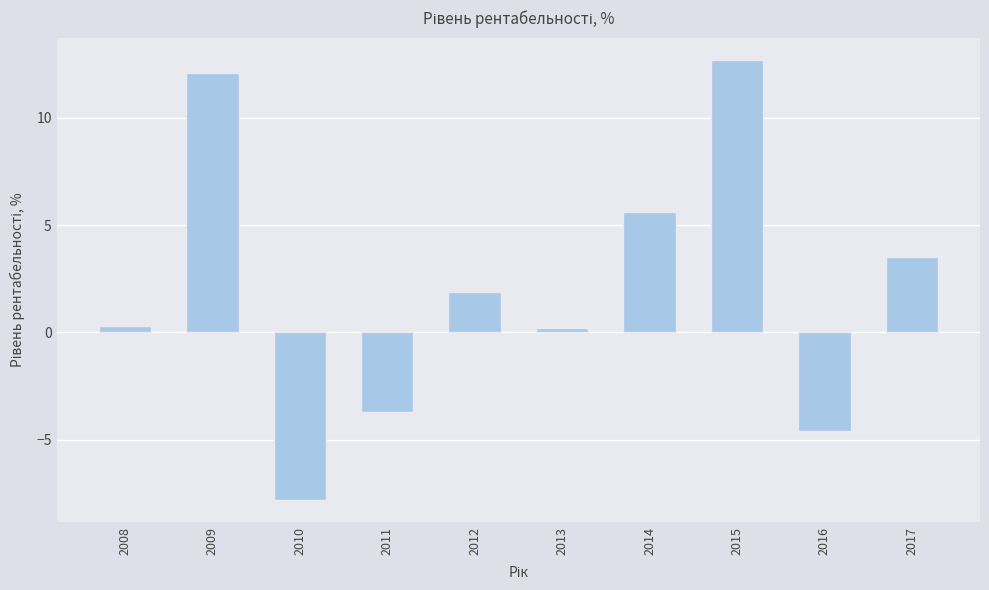

What is the minimum value shown in the chart?

-7.8